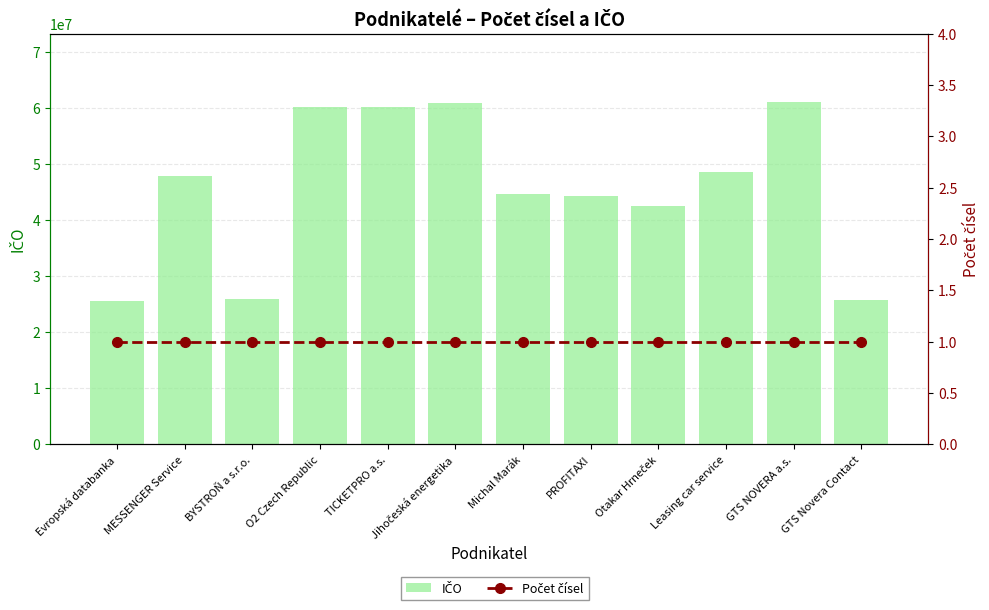

Which series has the largest total across all categories?

IČO